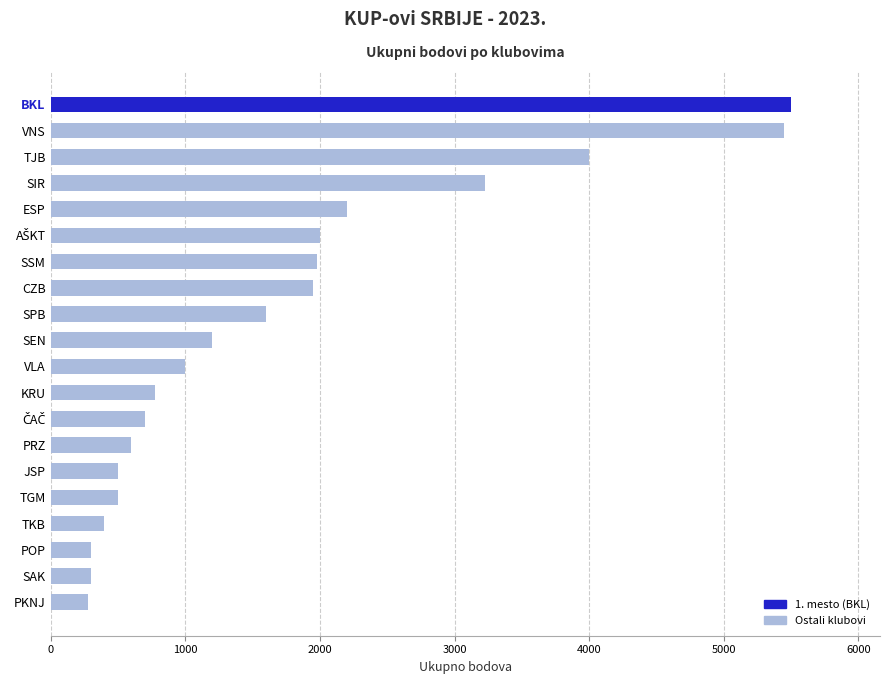

What value does the data have at SPB?

1600